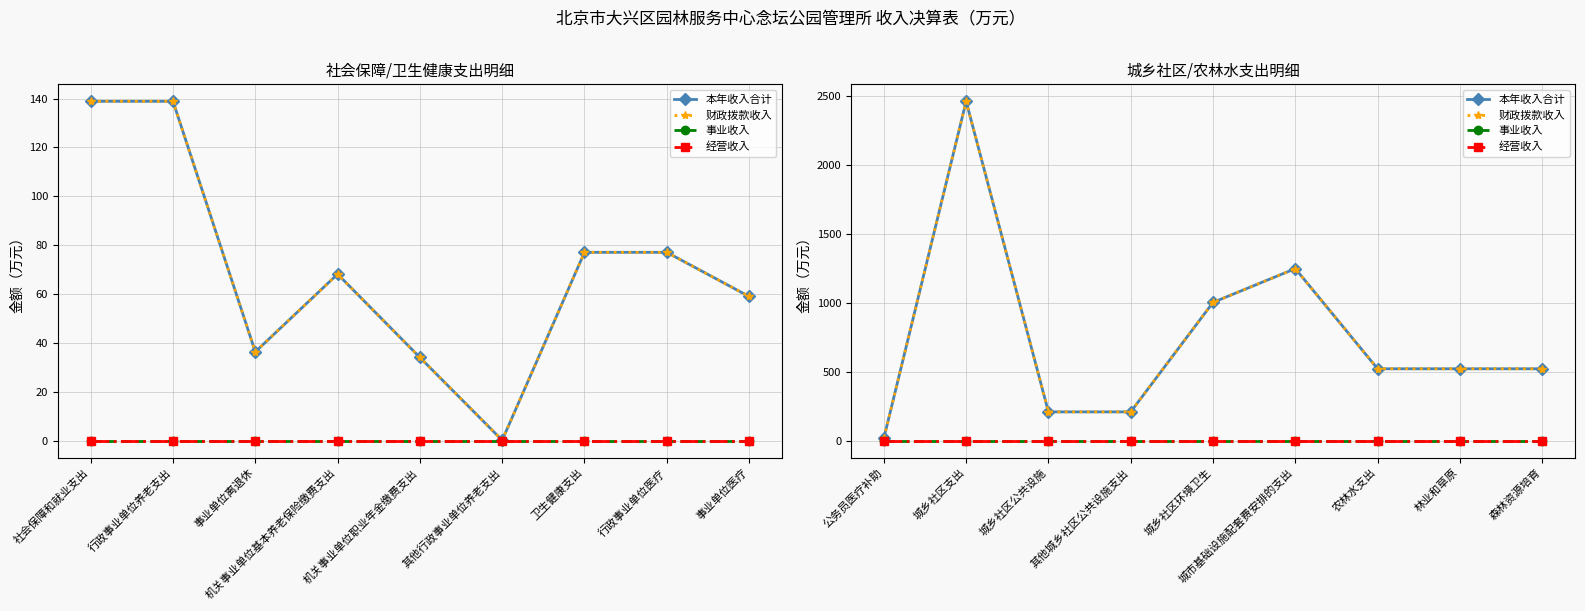

What is the label of the 9th point from the left?

森林资源培育